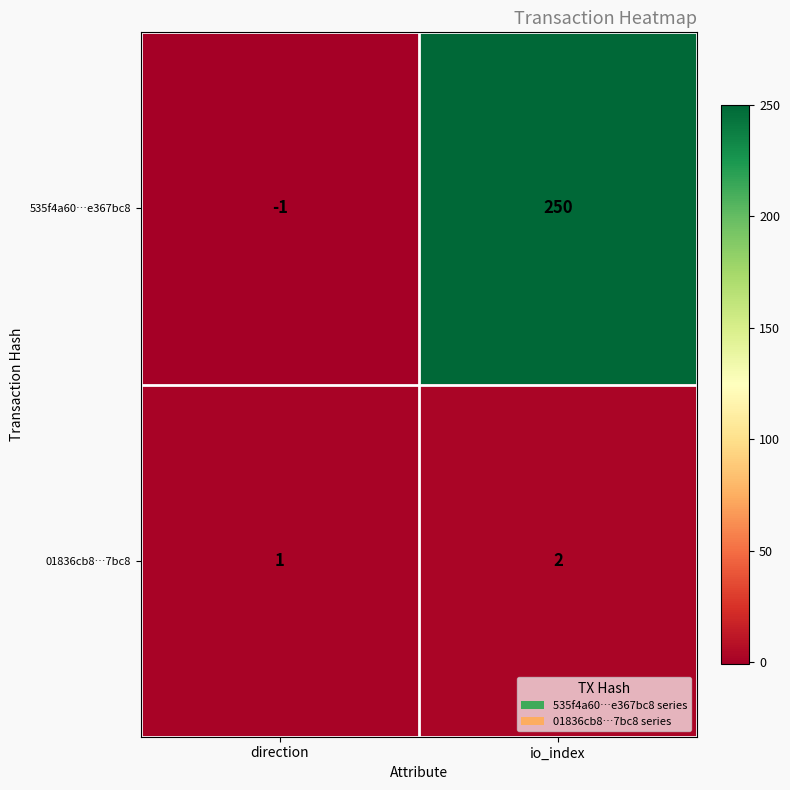

At which category is the sum across all series the highest?

io_index